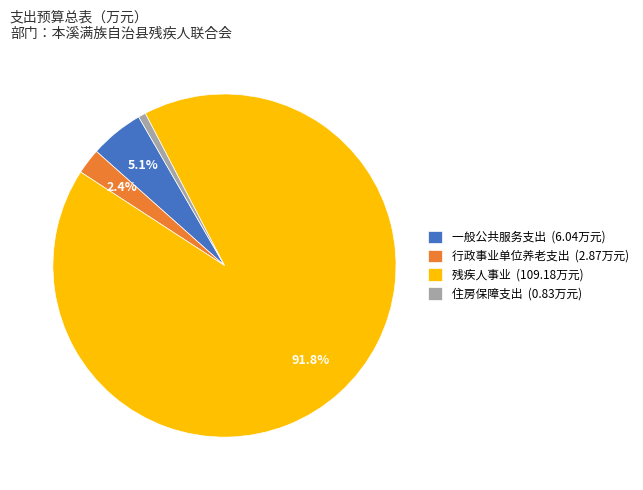

The 住房保障支出 slice represents 15% of the pie. True or false?

False